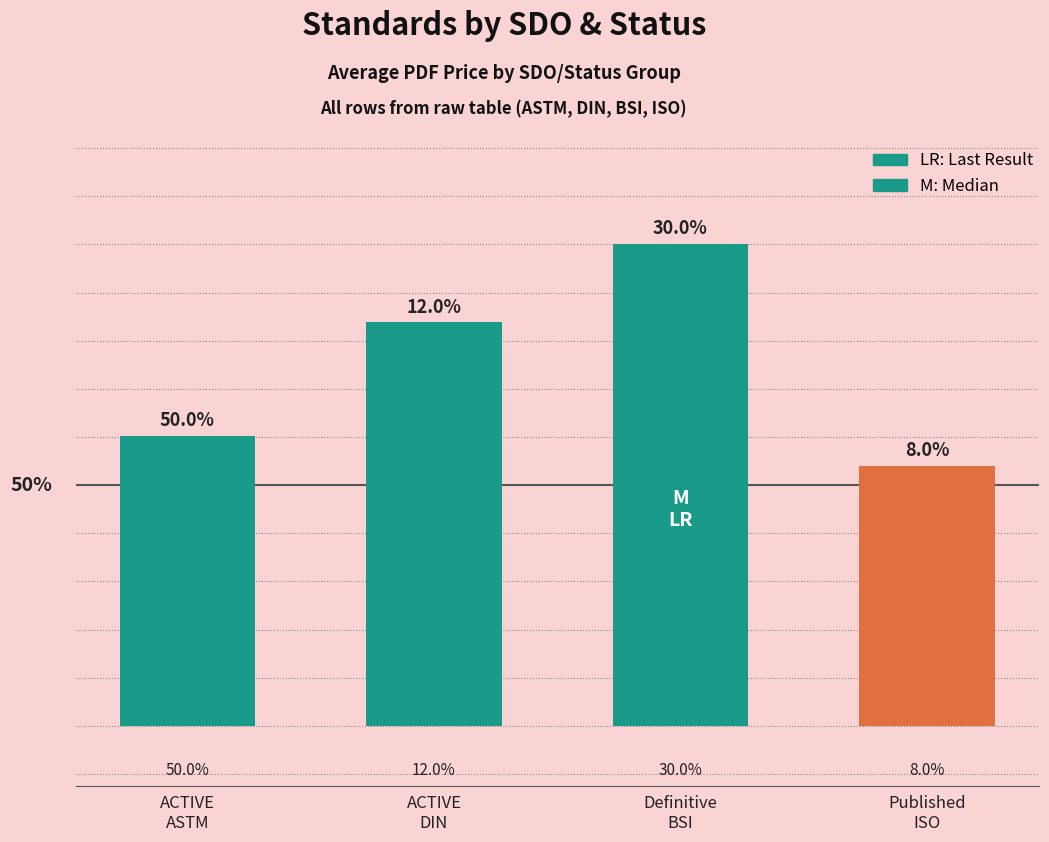

Between Published
ISO and ACTIVE
DIN, which is larger?

ACTIVE
DIN